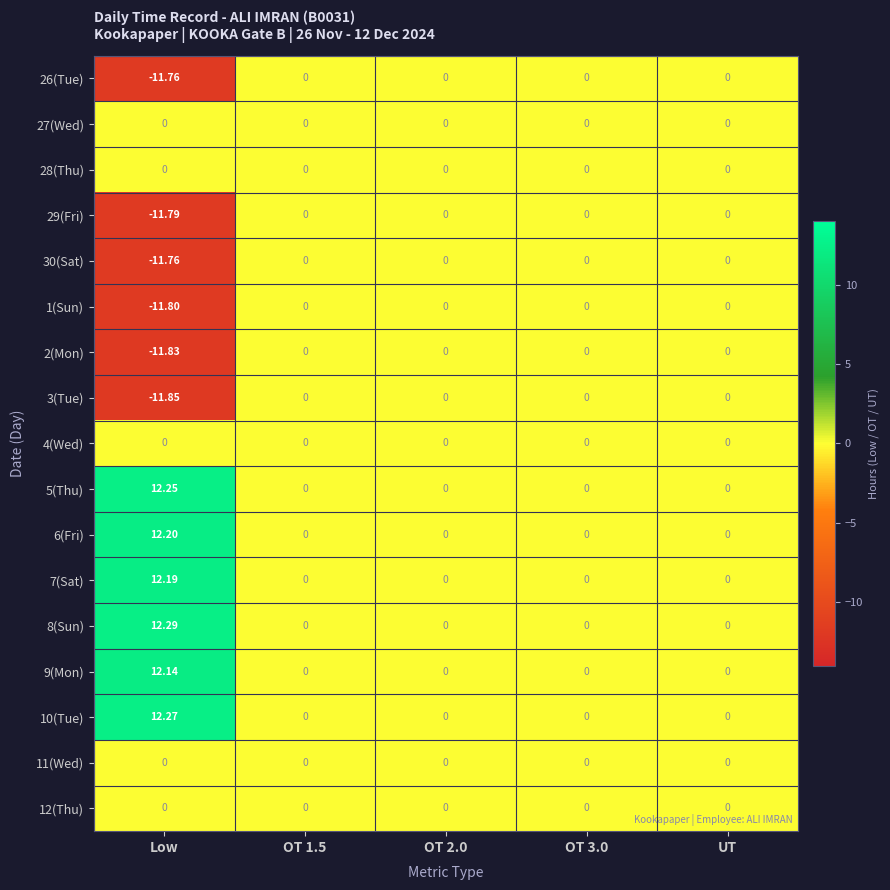

At which category is the sum across all series the highest?

Low